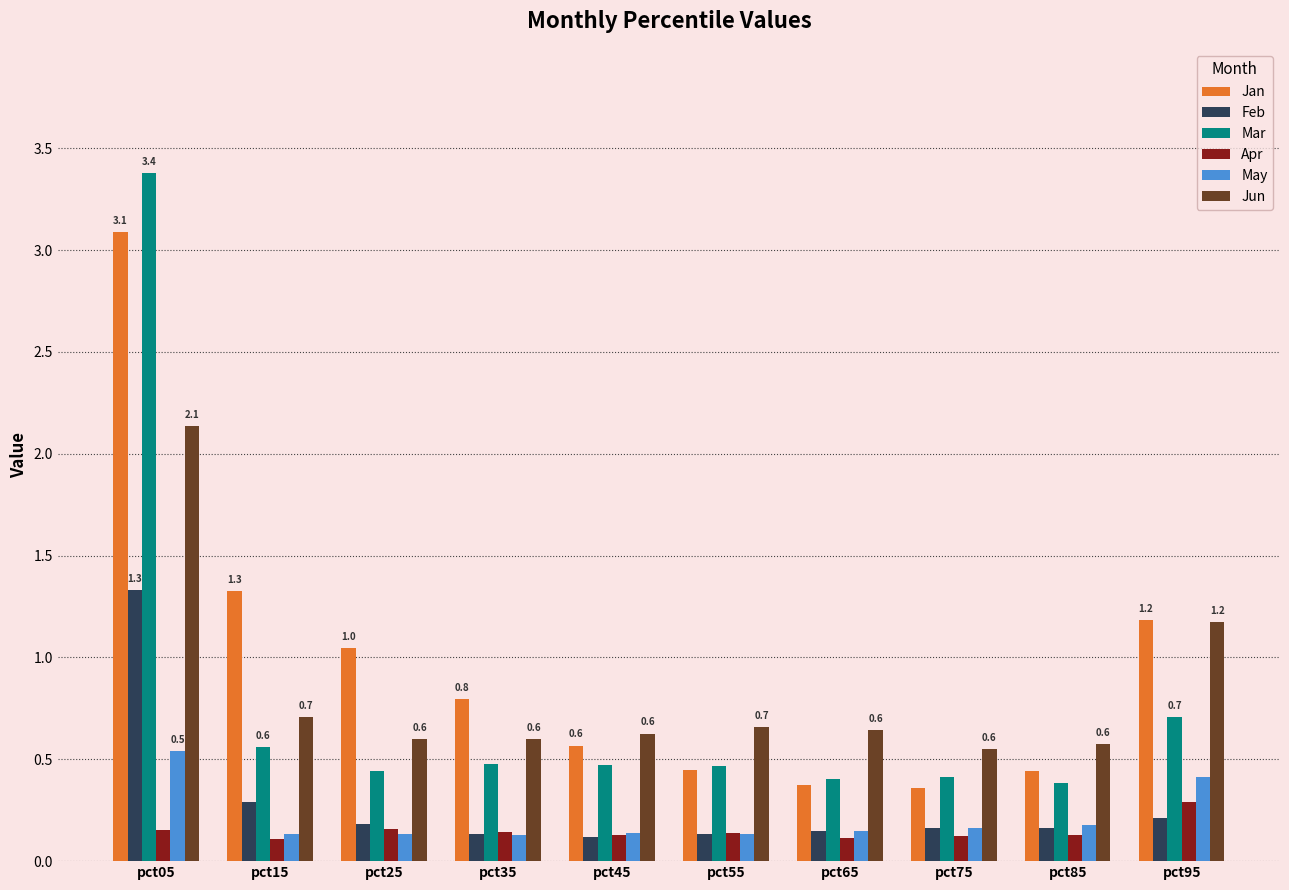

What is the maximum value for Mar?

3.4